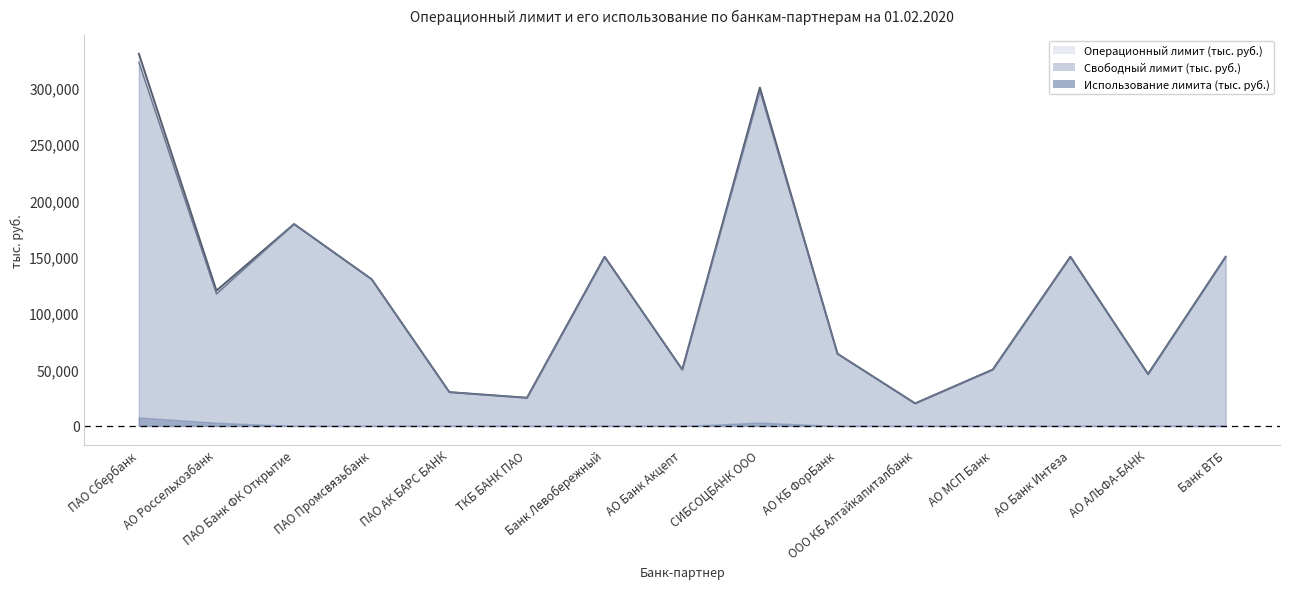

At which label does Свободный лимит (тыс. руб.) reach its minimum?

ООО КБ Алтайкапиталбанк